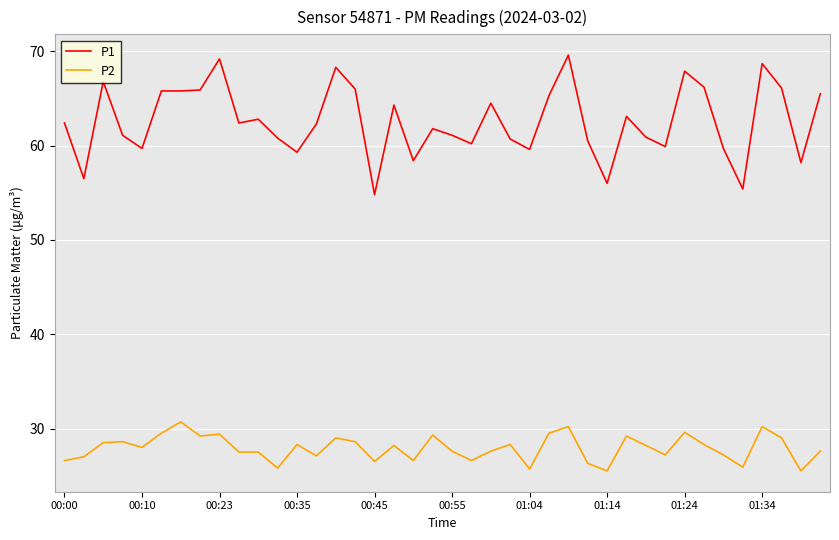

What are all the series names shown in the legend?

P1, P2